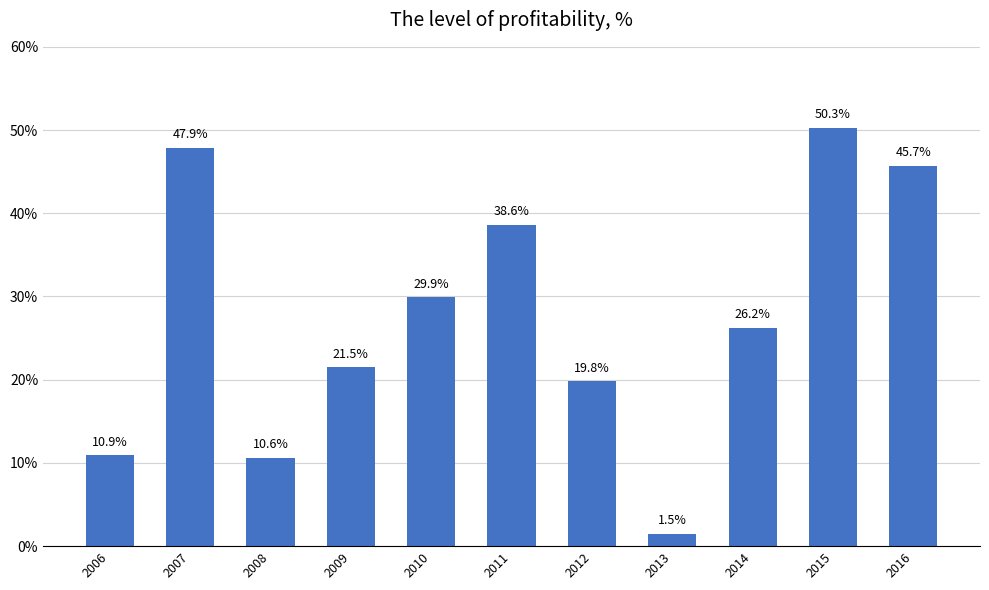

What is the greatest value displayed?

50.3